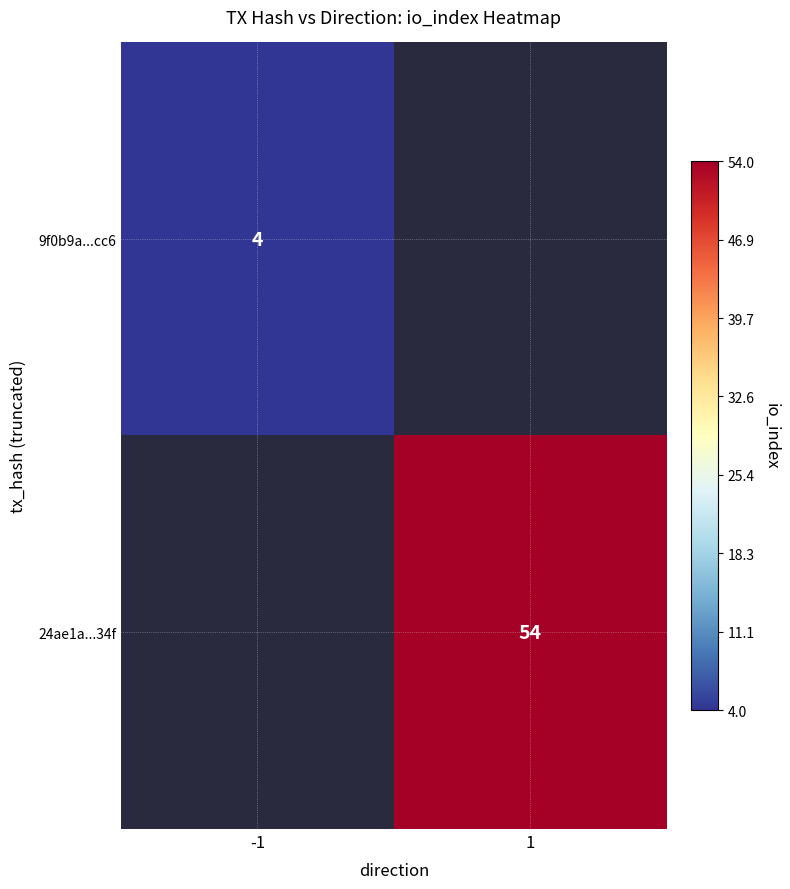

True or false: 24ae1a...34f has a value of 75 at 1.

False